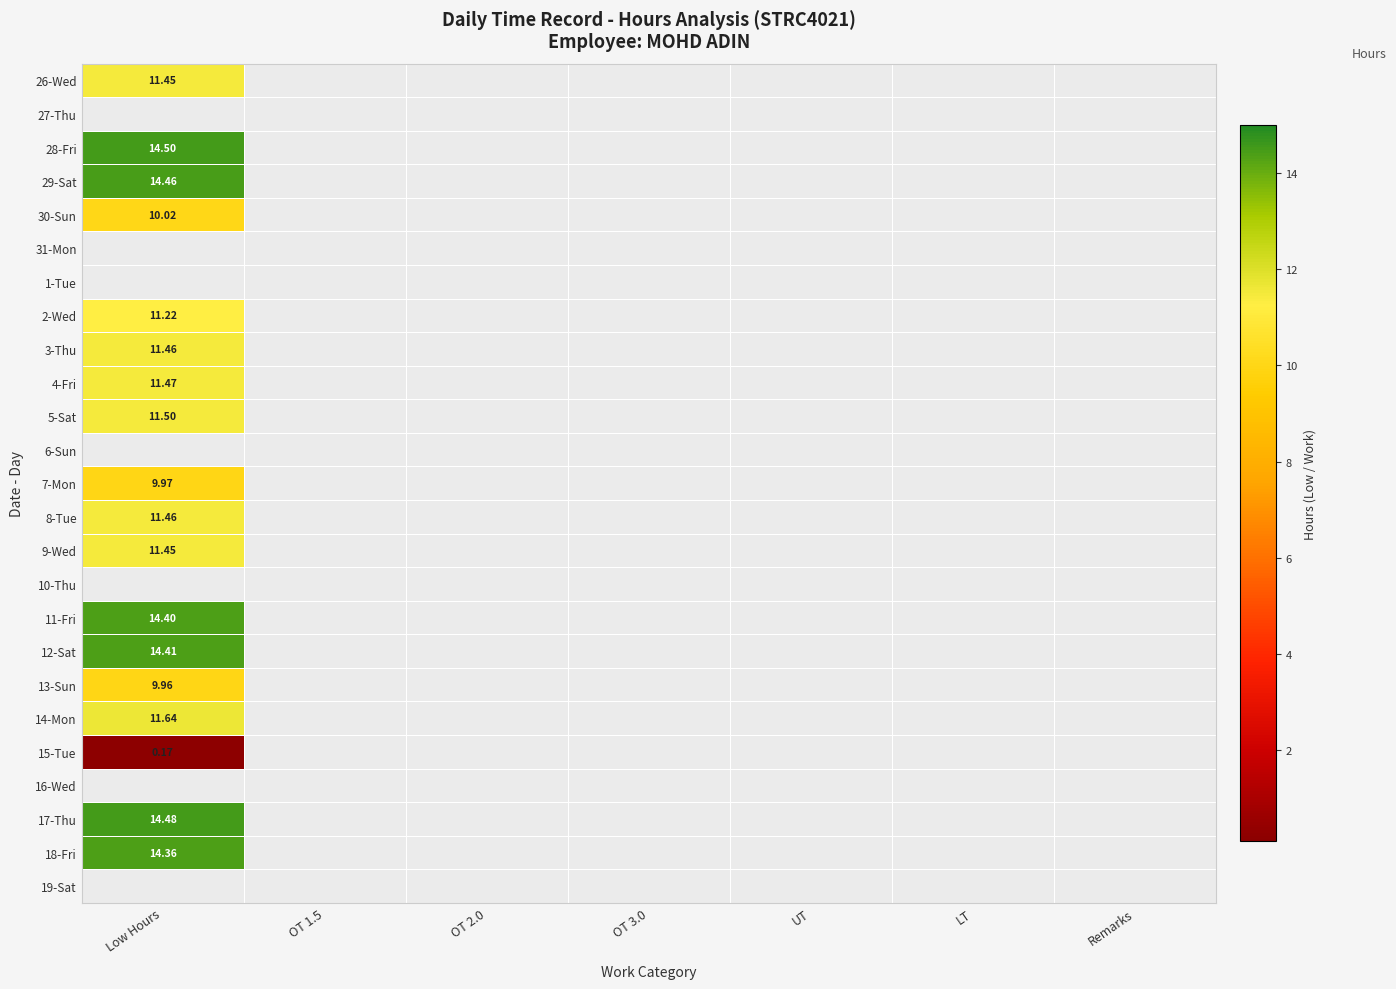

At how many categories does at least one series exceed 4?

1